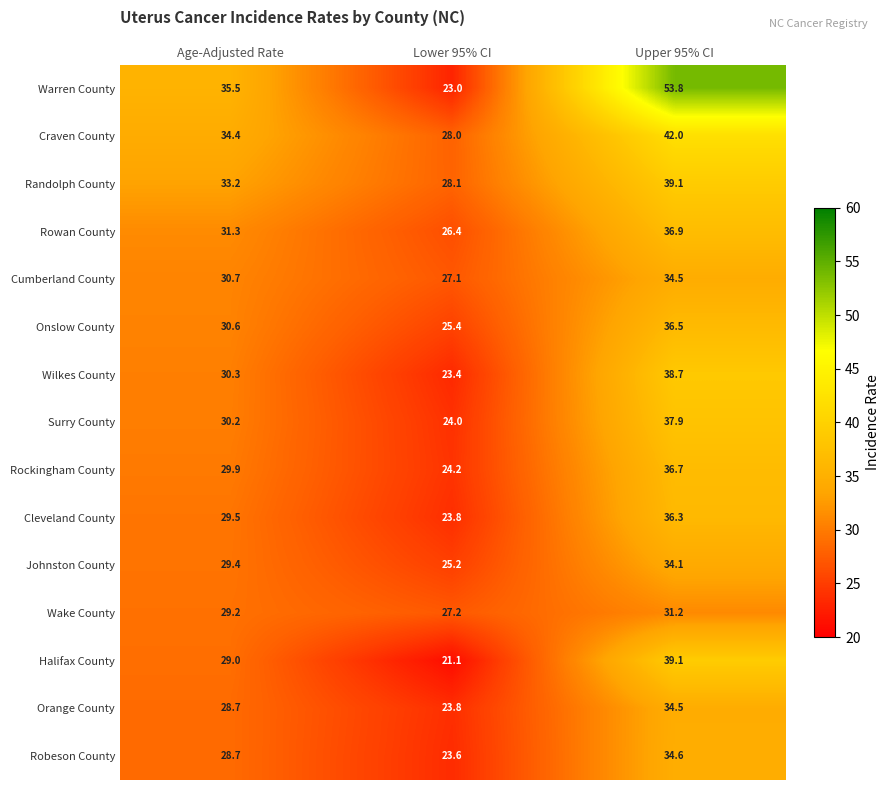

List the labels in order of Cumberland County value, largest first.

Upper 95% CI, Age-Adjusted Rate, Lower 95% CI